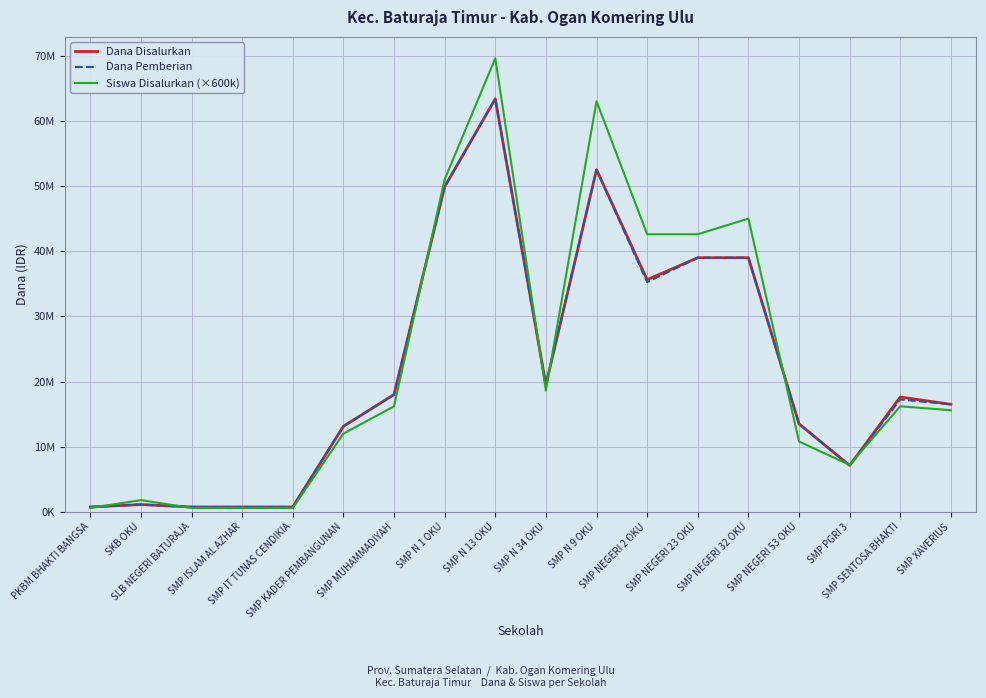

List the series in order of their peak value, lowest first.

Dana Disalurkan, Dana Pemberian, Siswa Disalurkan (×600k)